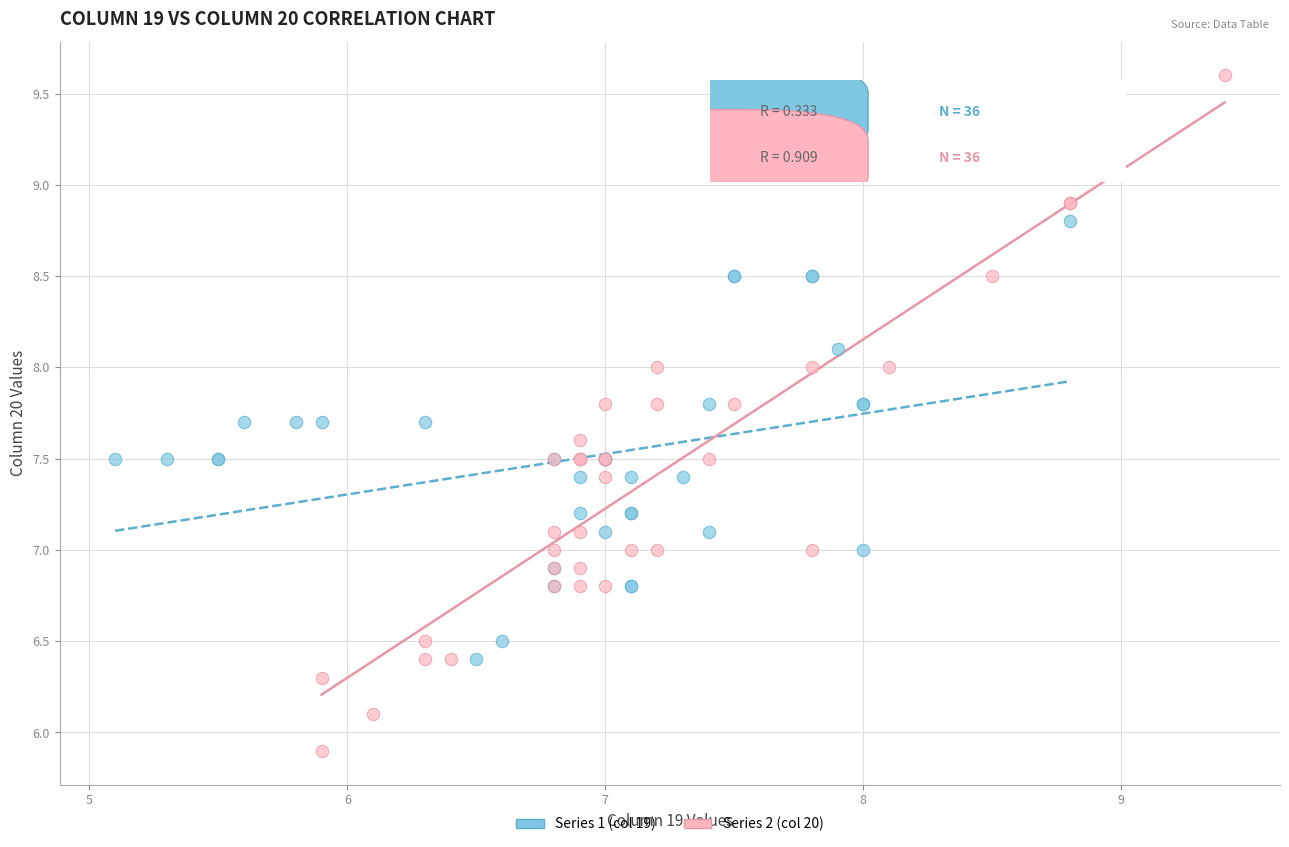

Which series contains the lowest Y value?

Series 2 (col 20)